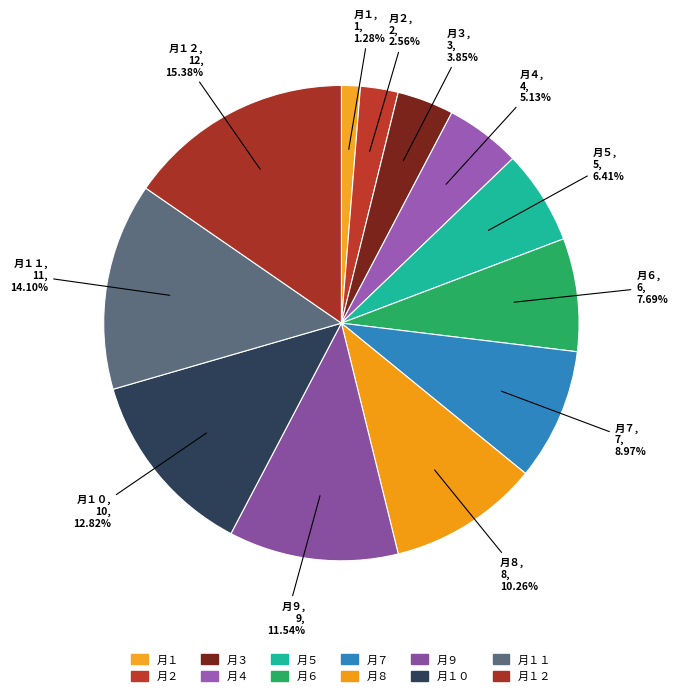

Rank the categories by value from highest to lowest.

月１２, 月１１, 月１０, 月９, 月８, 月７, 月６, 月５, 月４, 月３, 月２, 月１